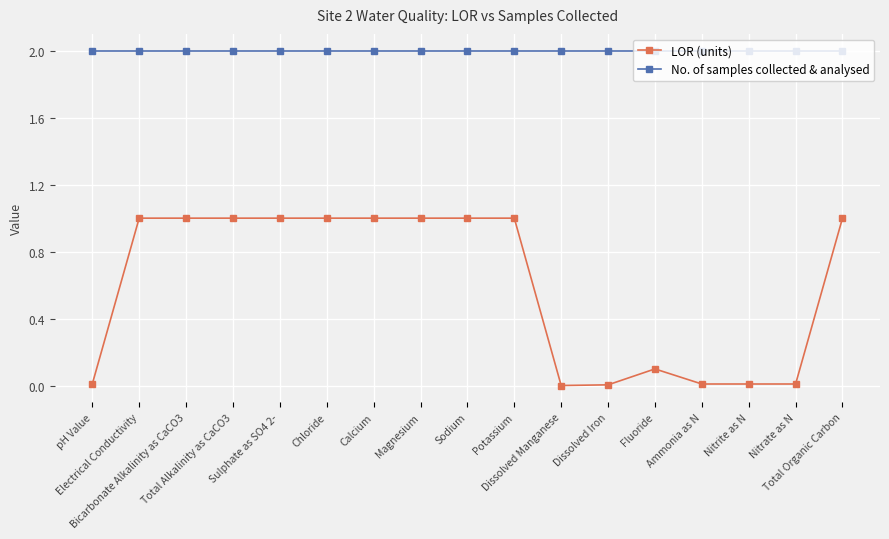

True or false: LOR (units) and No. of samples collected & analysed cross at least once.

False